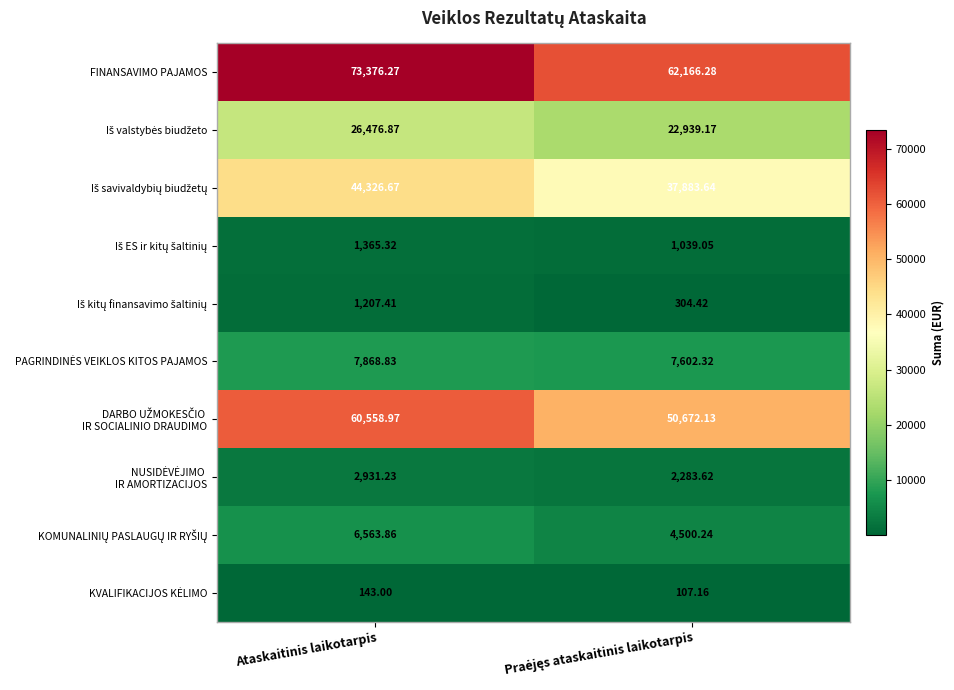

At which category does the chart reach its peak across all series?

Ataskaitinis laikotarpis